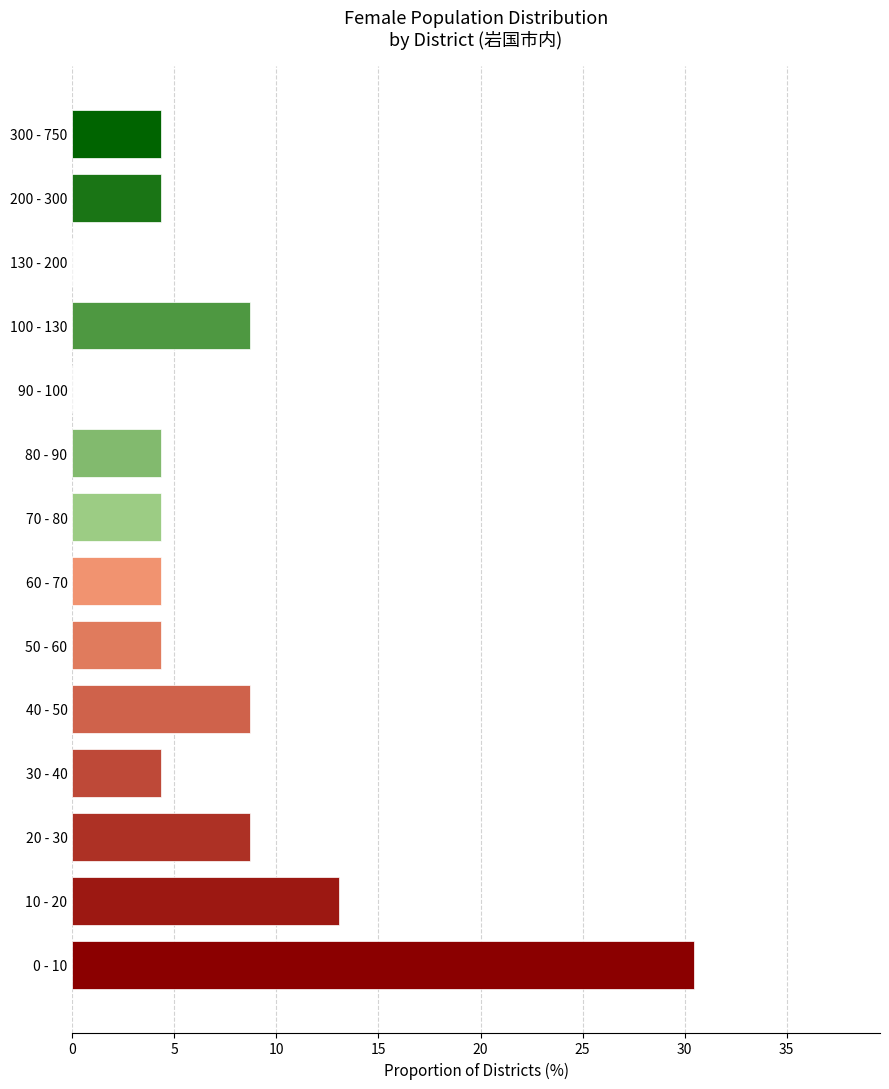

Reading top to bottom, transcribe all the data shown in this chart.

300 - 750=4.3	200 - 300=4.3	130 - 200=0.0	100 - 130=8.7	90 - 100=0.0	80 - 90=4.3	70 - 80=4.3	60 - 70=4.3	50 - 60=4.3	40 - 50=8.7	30 - 40=4.3	20 - 30=8.7	10 - 20=13.0	0 - 10=30.4